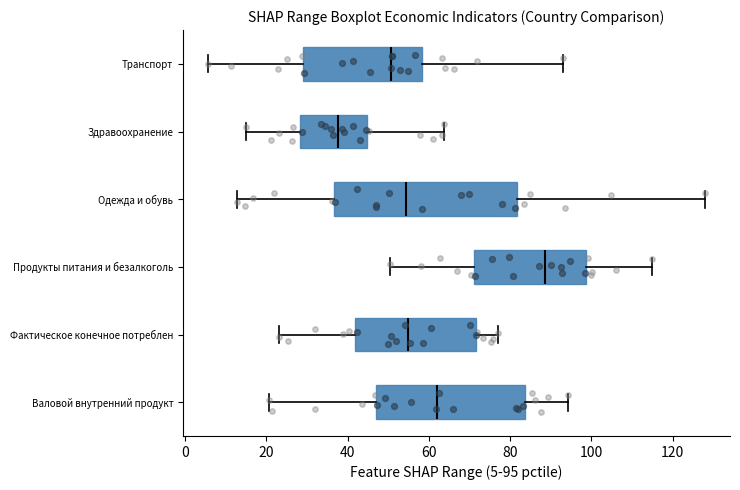

Which box is the widest, from its left edge to its right edge?

Одежда и обувь